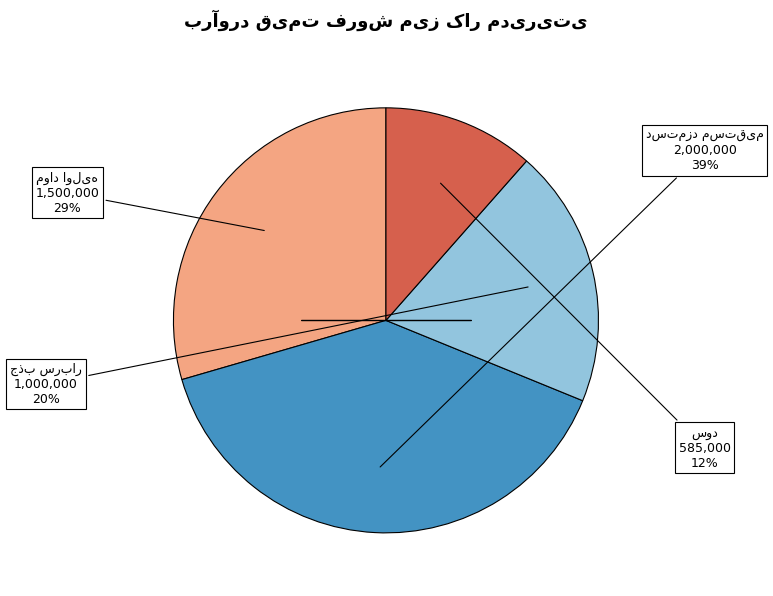

Does any single category account for the majority?

No